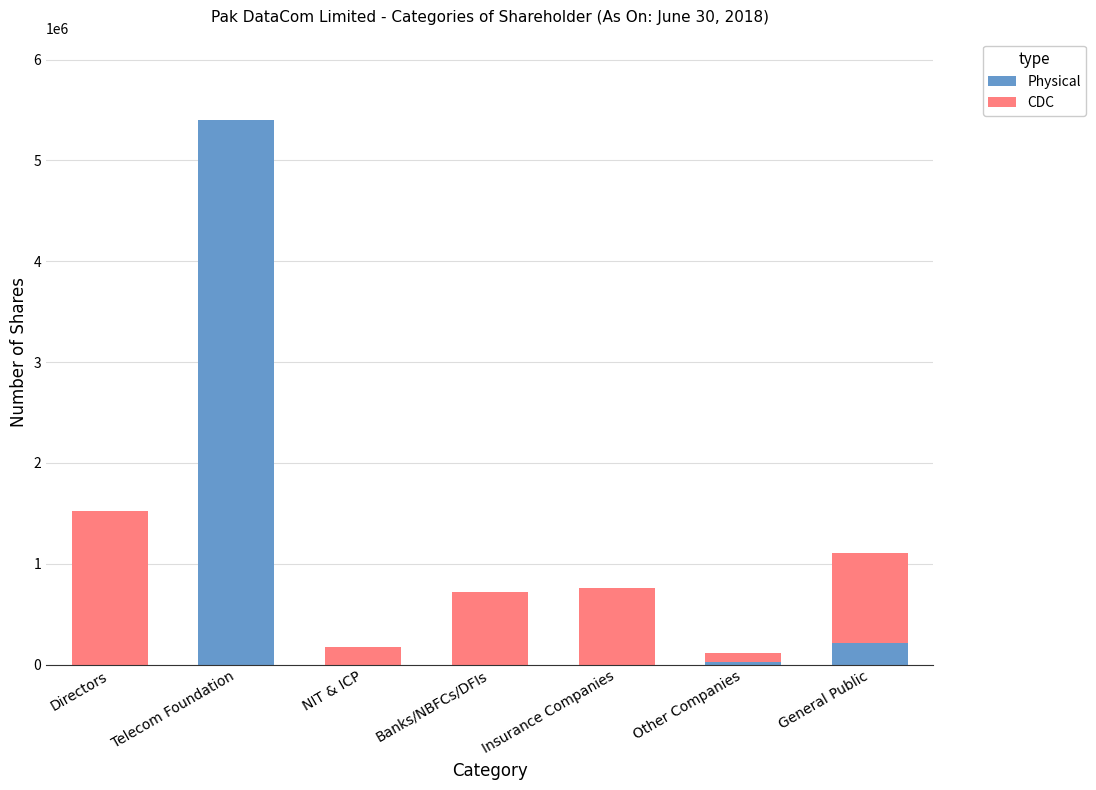

At which category is the sum across all series the highest?

Telecom Foundation